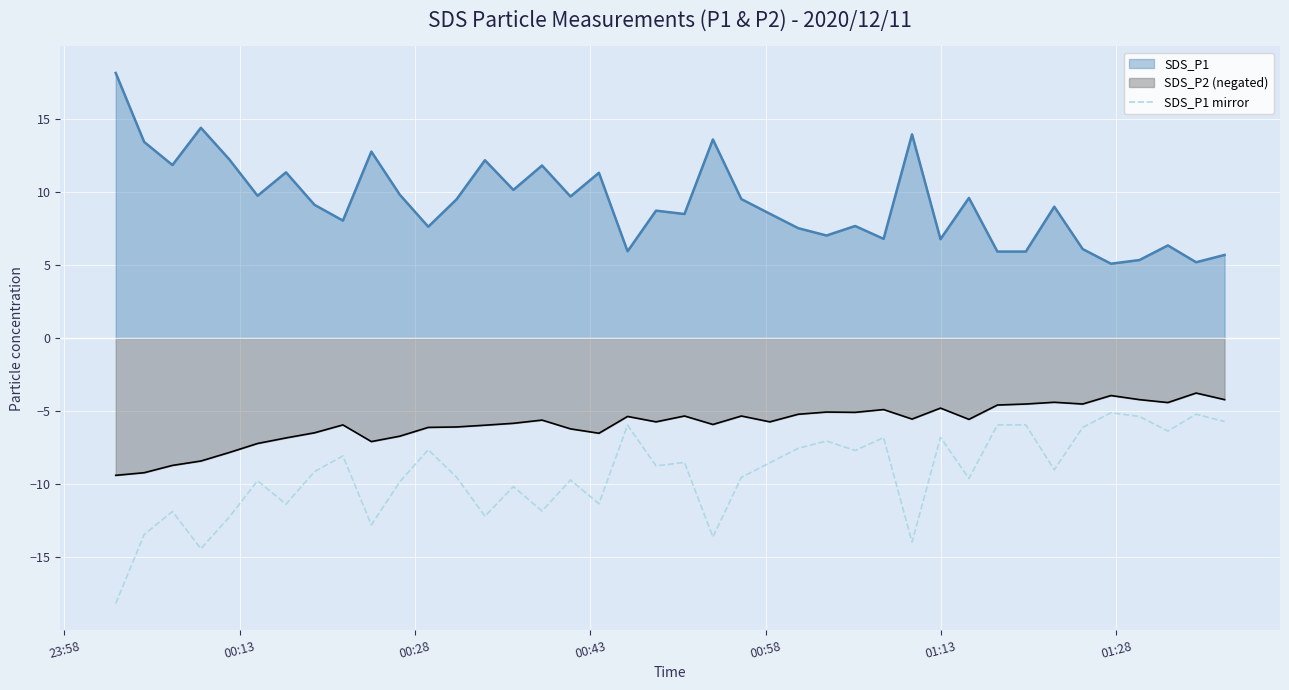

True or false: SDS_P1 and SDS_P2 (negated) cross at least once.

False